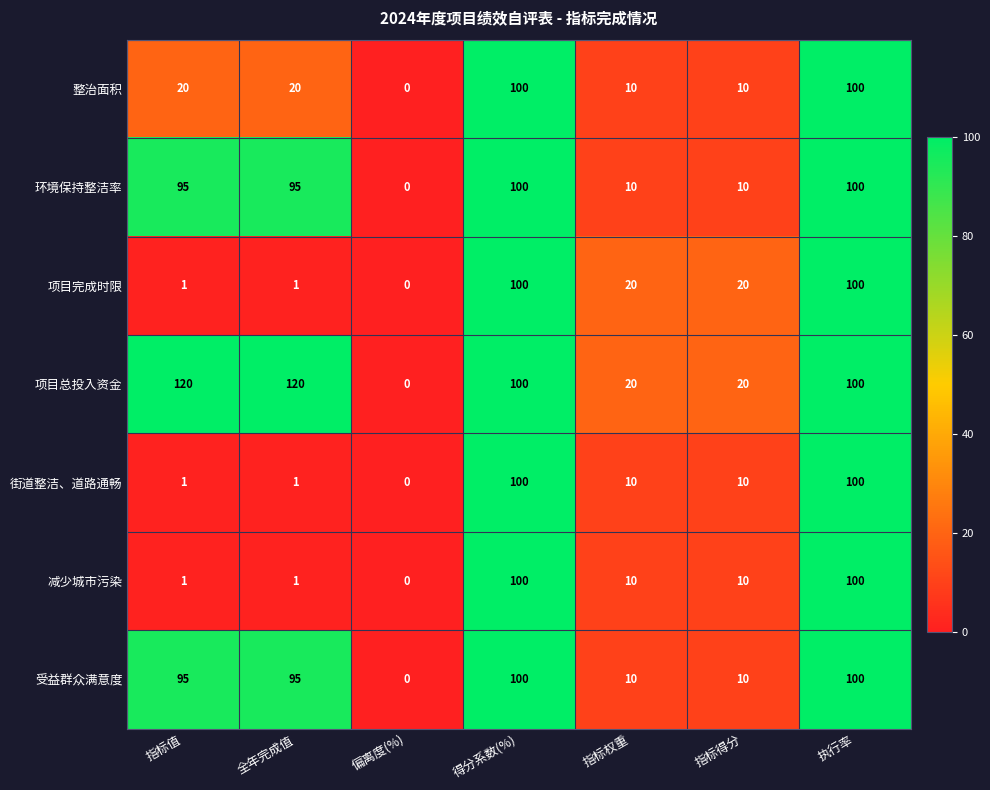

Which series has the largest total across all categories?

项目总投入资金